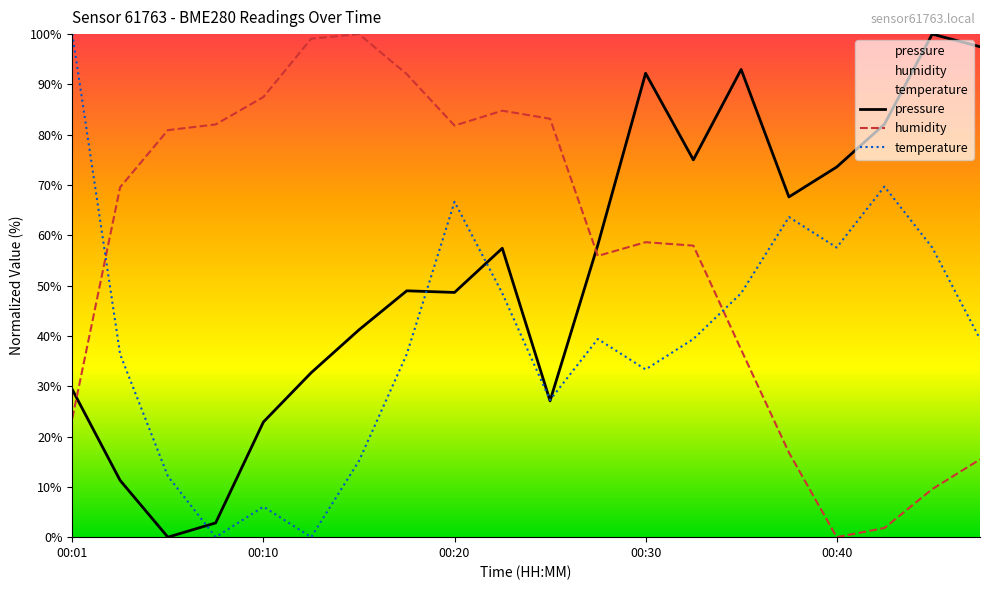

Where is pressure nearest to the value 50?

7